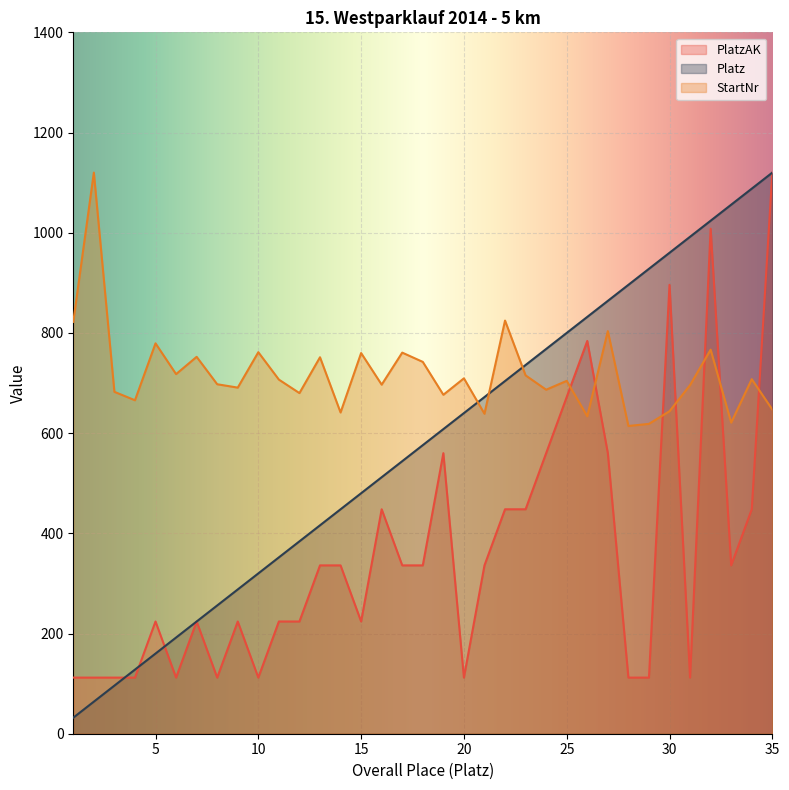

Rank the categories by PlatzAK value from lowest to highest.

1, 2, 3, 4, 6, 8, 10, 20, 28, 29, 31, 5, 7, 9, 11, 12, 15, 13, 14, 17, 18, 21, 33, 16, 22, 23, 34, 19, 24, 27, 25, 26, 30, 32, 35